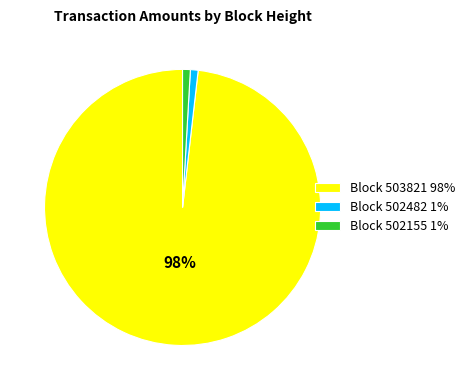

Between Block 503821 98% and Block 502482 1%, which is larger?

Block 503821 98%